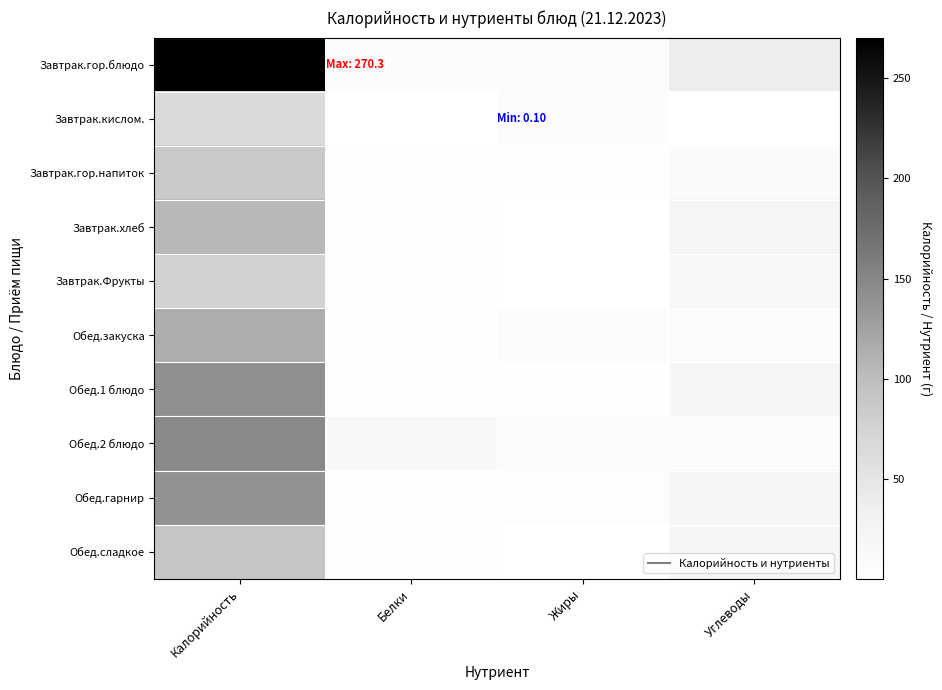

Reading left to right, transcribe all the data shown in this chart.

Завтрак.гор.блюдо: Калорийность=270.3	Белки=8.1	Жиры=9.2	Углеводы=38.6
Завтрак.кислом.: Калорийность=66.1	Белки=0.1	Жиры=7.3	Углеводы=0.1
Завтрак.гор.напиток: Калорийность=86.0	Белки=3.8	Жиры=2.9	Углеводы=11.3
Завтрак.хлеб: Калорийность=105.5	Белки=3.4	Жиры=0.4	Углеводы=22.1
Завтрак.Фрукты: Калорийность=75.6	Белки=1.9	Жиры=0.4	Углеводы=16.3
Обед.закуска: Калорийность=114.4	Белки=2.0	Жиры=8.1	Углеводы=8.3
Обед.1 блюдо: Калорийность=140.6	Белки=4.7	Жиры=2.5	Углеводы=19.4
Обед.2 блюдо: Калорийность=147.3	Белки=13.9	Жиры=7.4	Углеводы=6.3
Обед.гарнир: Калорийность=139.4	Белки=3.1	Жиры=5.3	Углеводы=19.8
Обед.сладкое: Калорийность=91.7	Белки=1.2	Жиры=0.6	Углеводы=20.2